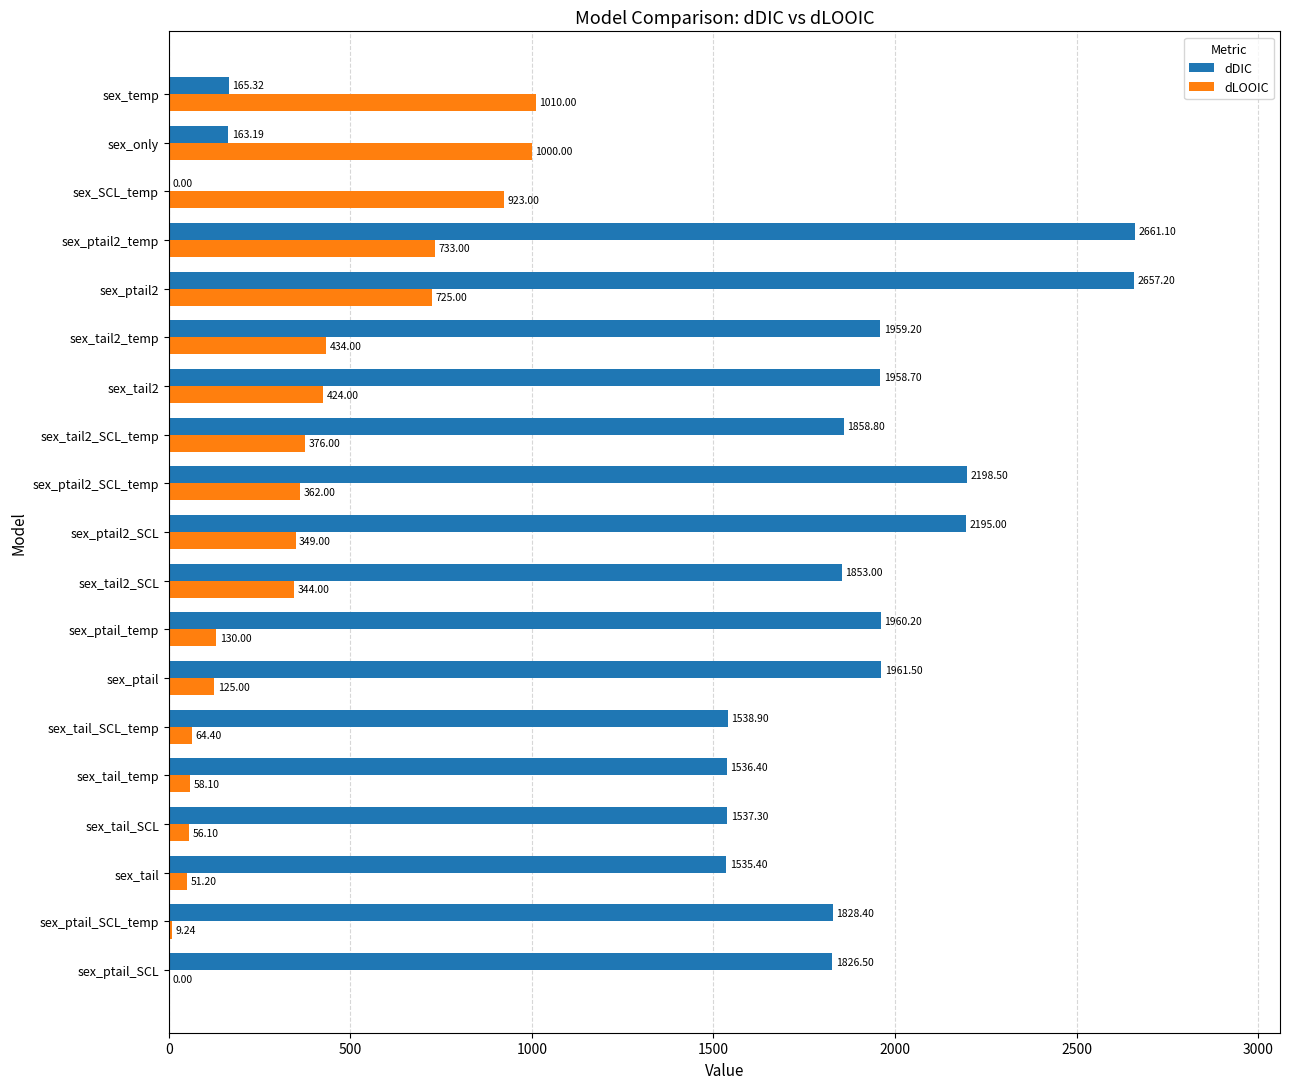

At which category is the sum across all series the highest?

sex_ptail2_temp